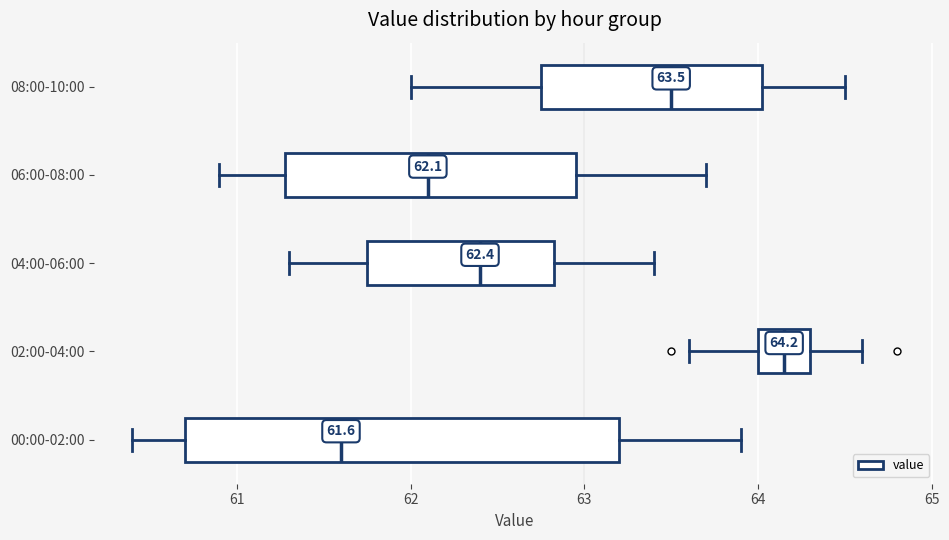

Which box has the furthest to the left median line?

00:00-02:00